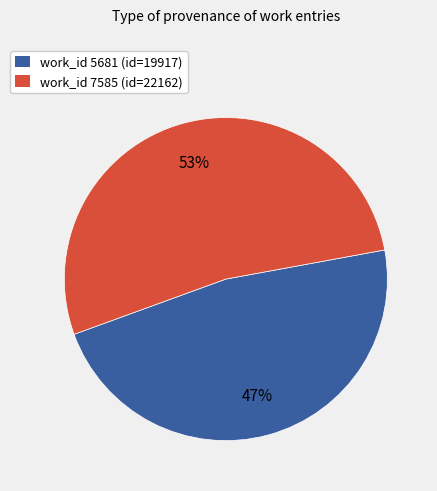

Is there a majority slice in this chart?

Yes